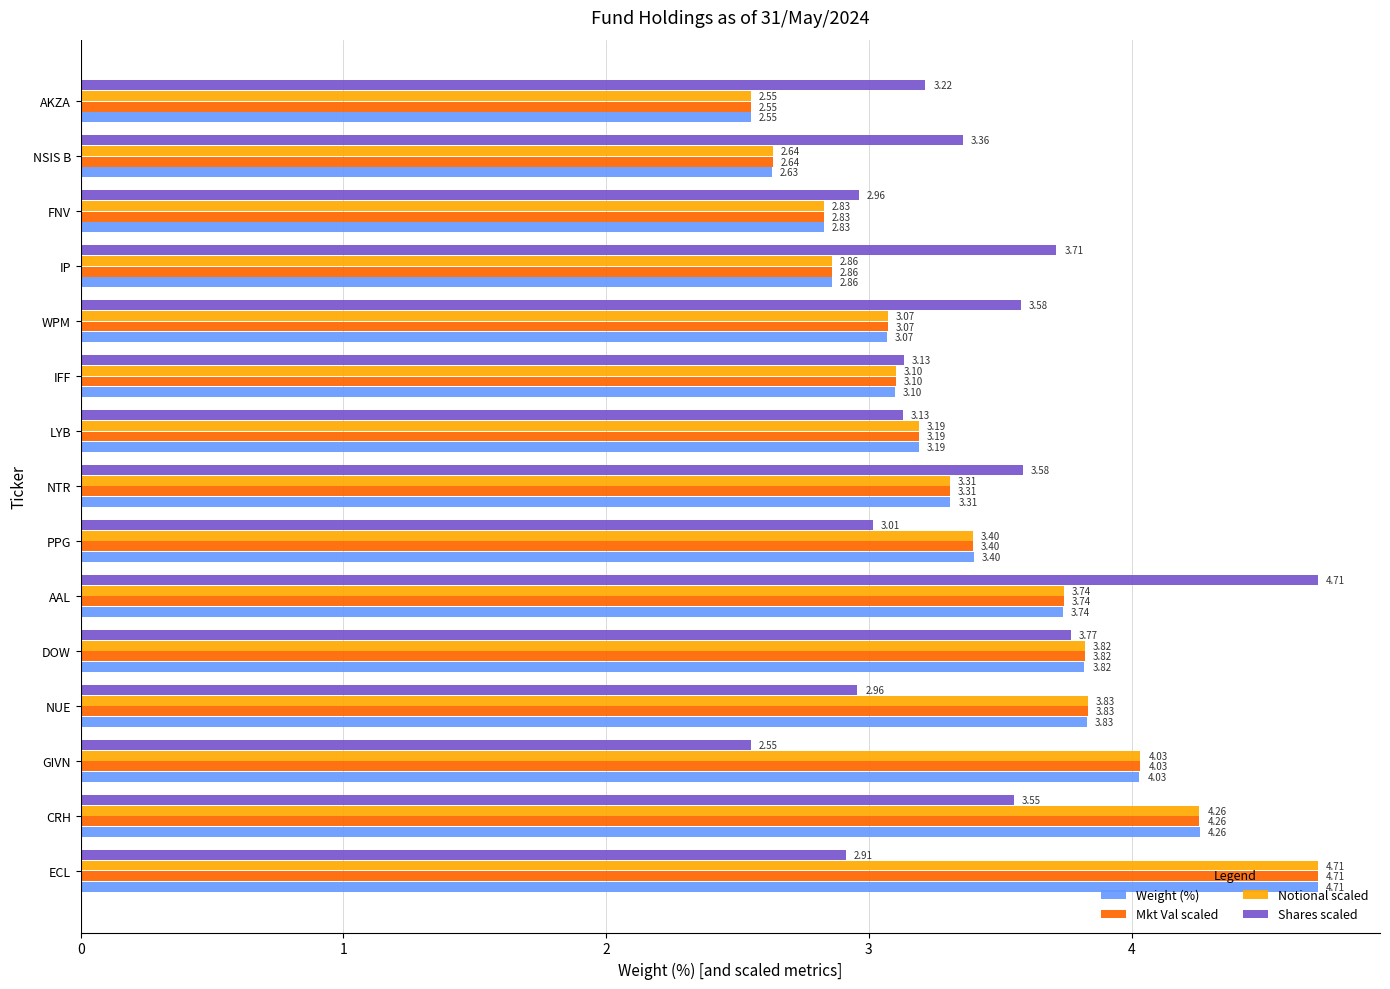

At which label is Shares scaled closest to 3?

PPG